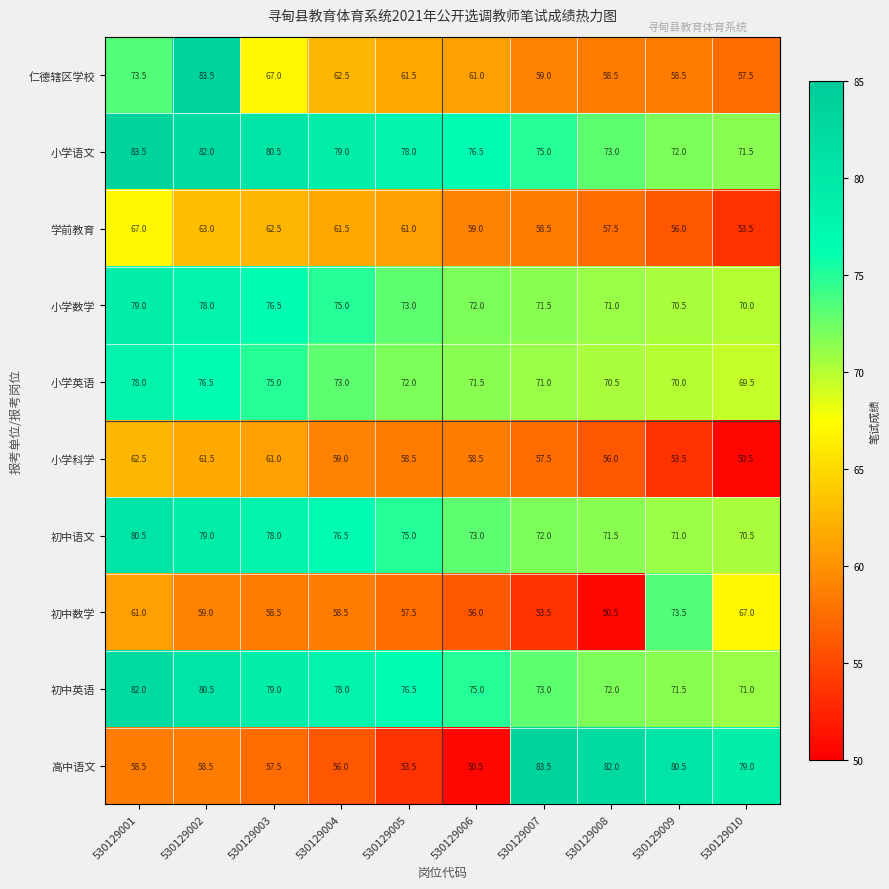

What is the spread (max minus min) of values at 530129007?

30.0